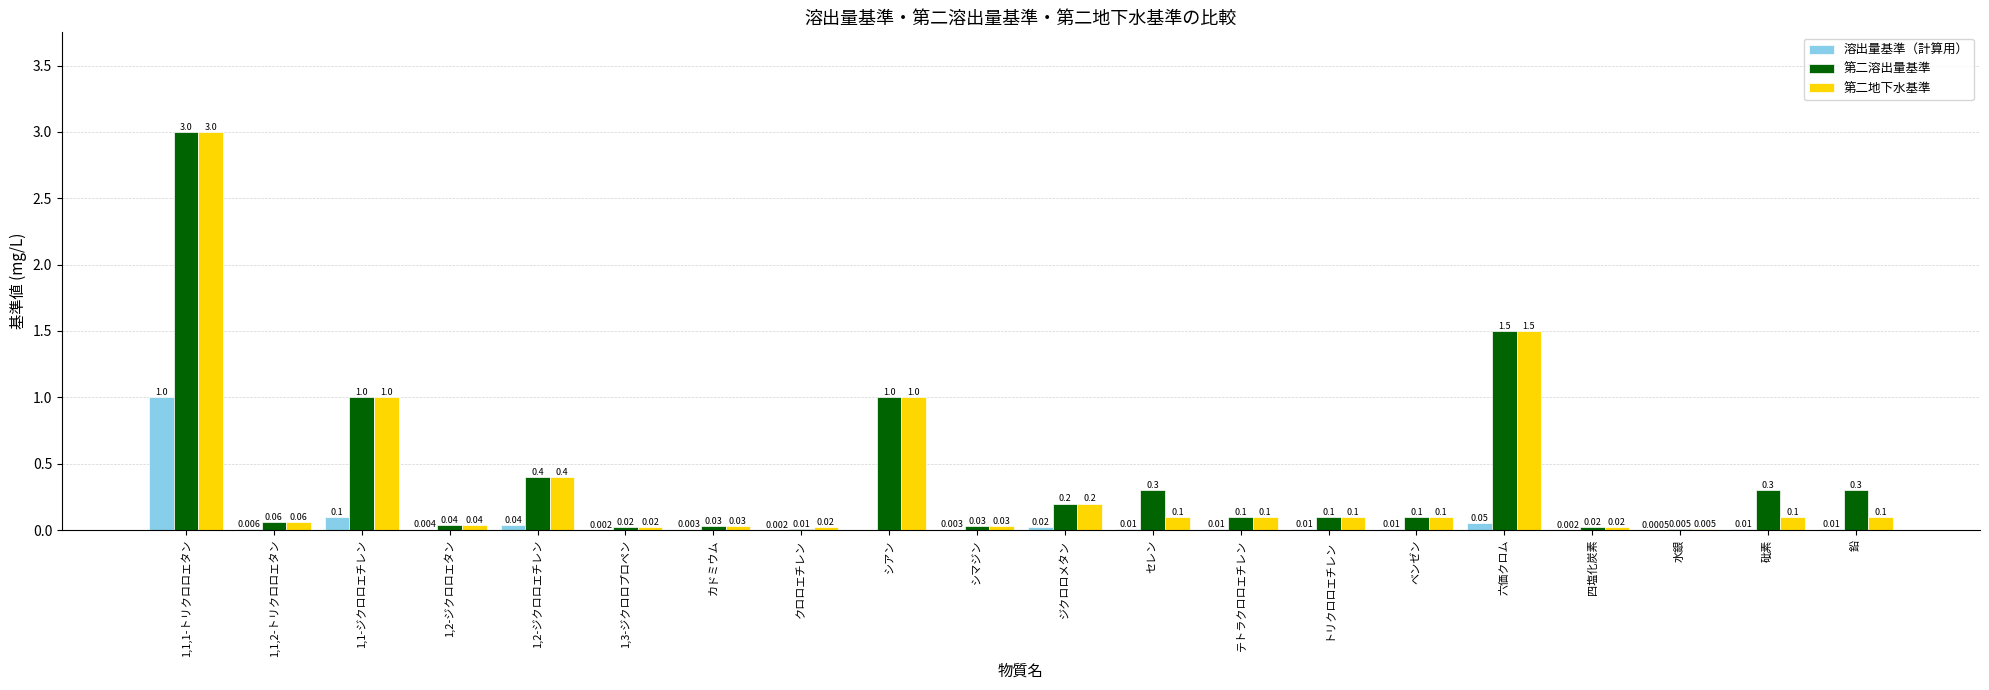

At which label is 溶出量基準（計算用） closest to 0?

シアン